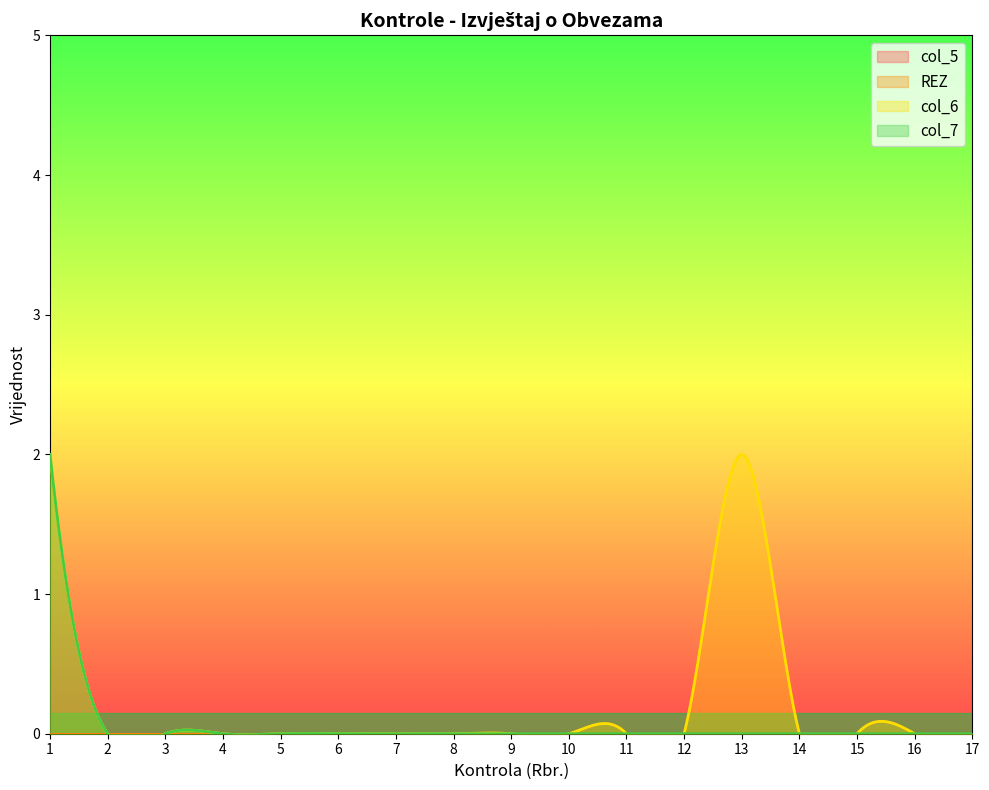

The value of col_7 at 7 is 0. True or false?

True